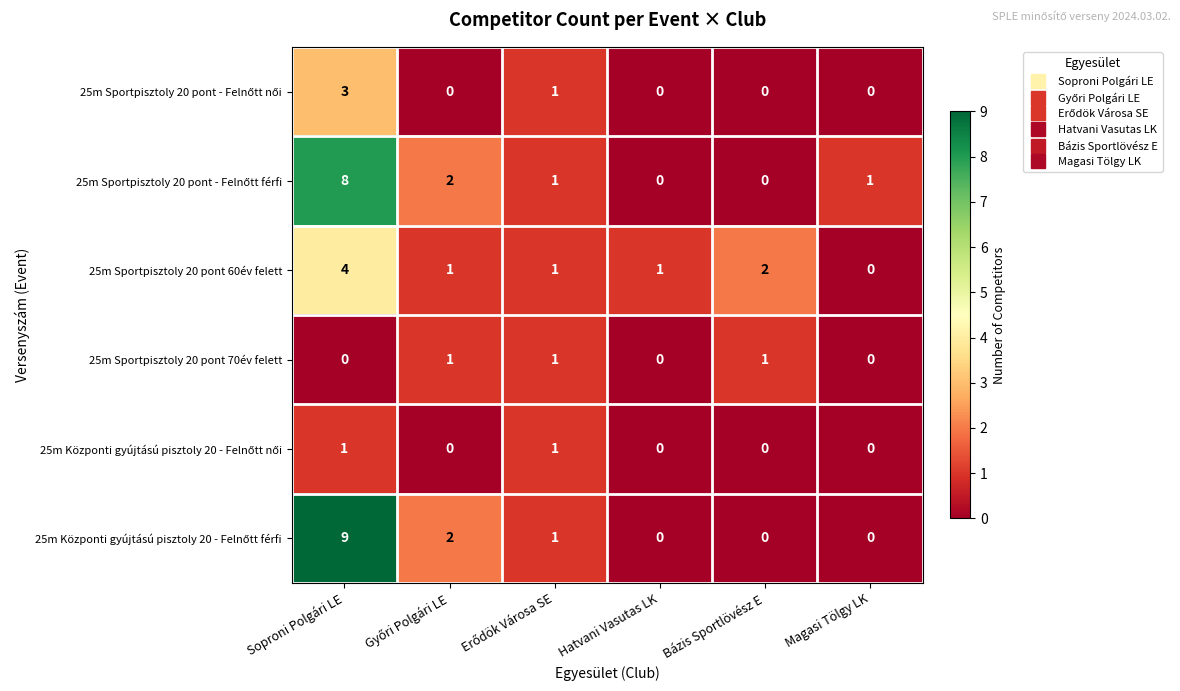

What is the sum of the 25m Sportpisztoly 20 pont 60év felett values at Hatvani Vasutas LK and Bázis Sportlövész E?

3